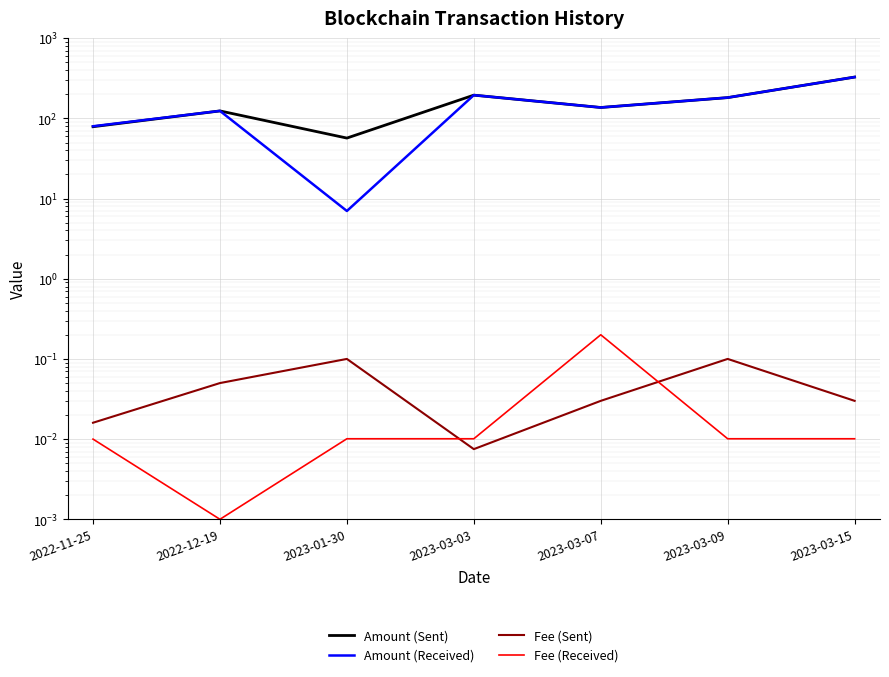

Where is Amount (Sent) nearest to the value 192?

2023-03-03